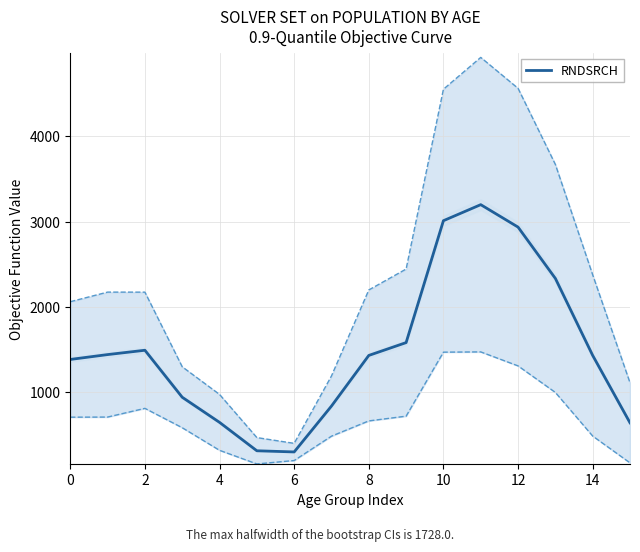

How many lines are shown in the chart?

1